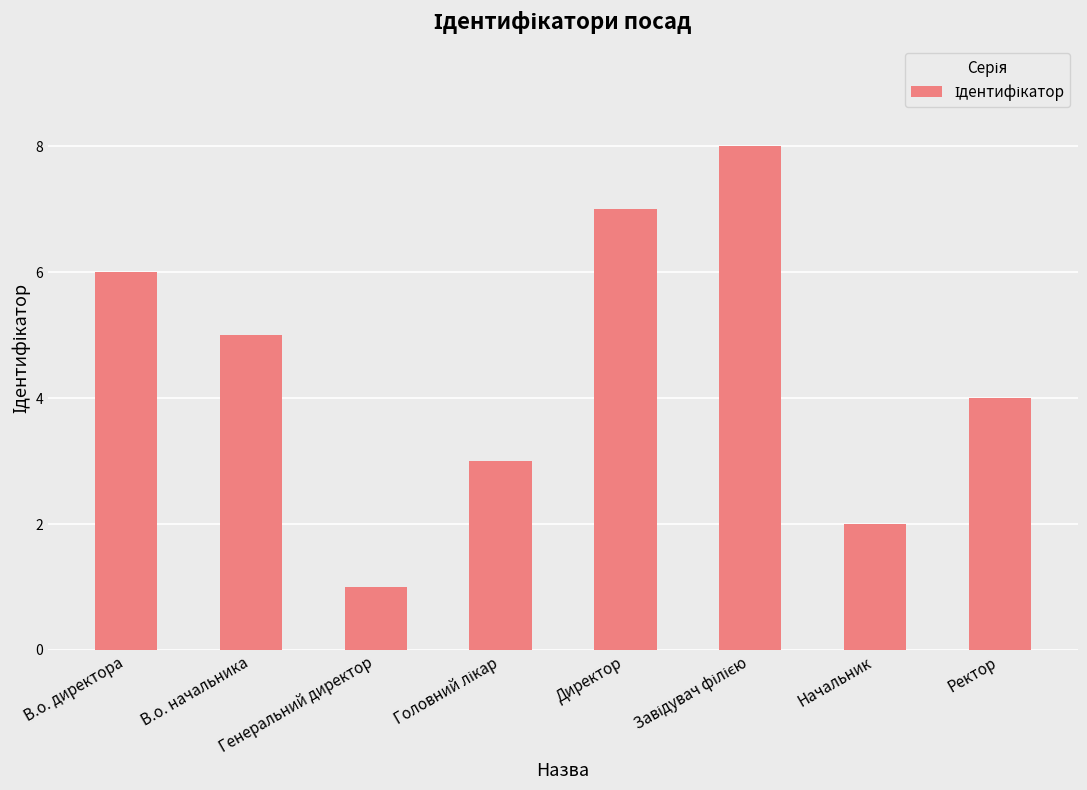

How many values are between 3 and 7?

5